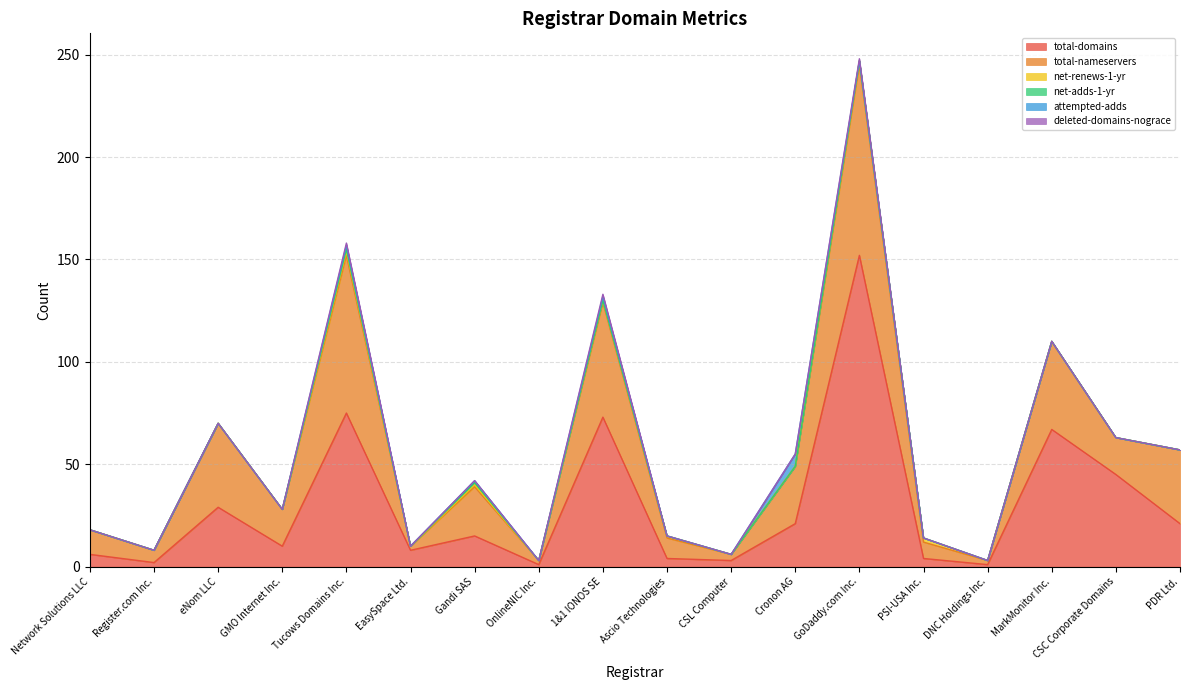

At which category does the chart reach its minimum across all series?

Network Solutions LLC